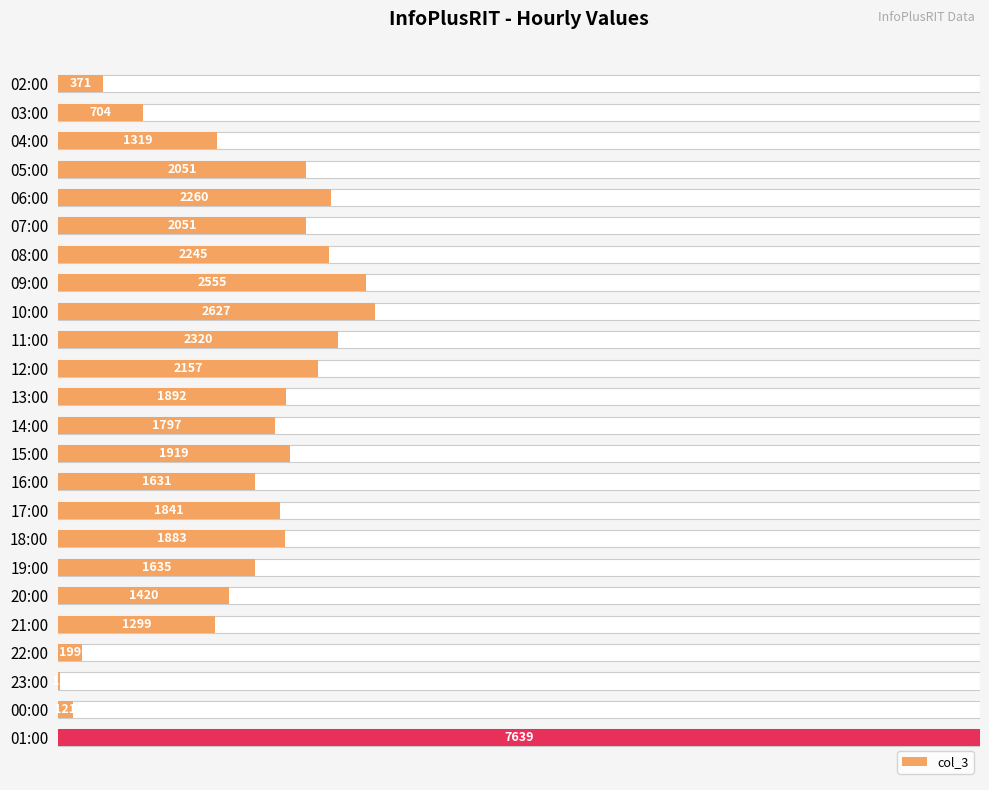

How many distinct data groups are displayed?

1